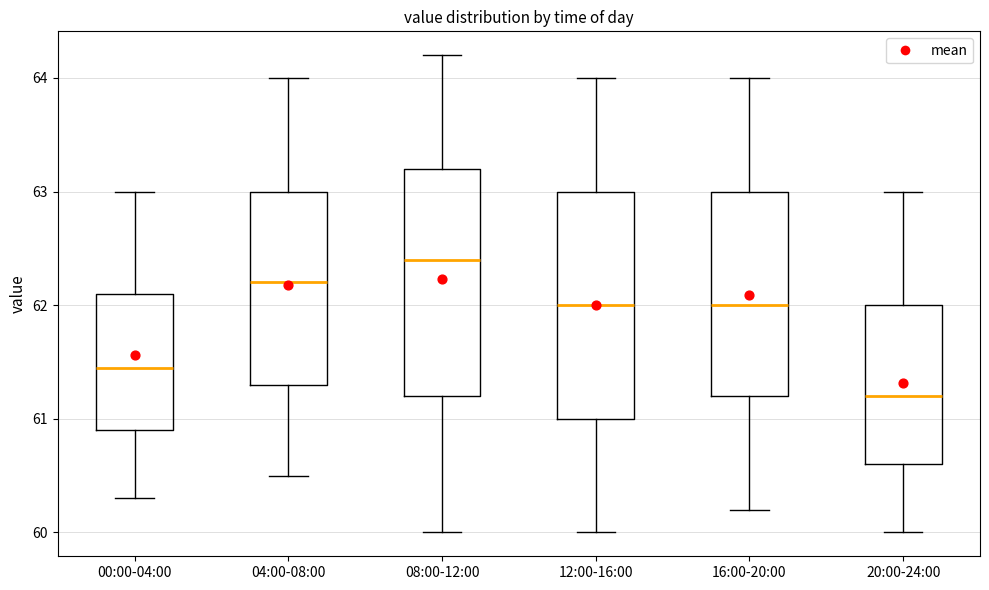

Reading left to right, read every box against the y-axis: the position of its median line, the range the box covers, and the ends of its whiskers. The values are not printed on the chart, so give them approximately, as read against the axis.

00:00-04:00: median 61.5, box 60.9 to 62.1, whiskers 60.3 to 63.0
04:00-08:00: median 62.2, box 61.3 to 63.0, whiskers 60.5 to 64.0
08:00-12:00: median 62.4, box 61.2 to 63.2, whiskers 60.0 to 64.2
12:00-16:00: median 62.0, box 61.0 to 63.0, whiskers 60.0 to 64.0
16:00-20:00: median 62.0, box 61.2 to 63.0, whiskers 60.2 to 64.0
20:00-24:00: median 61.2, box 60.6 to 62.0, whiskers 60.0 to 63.0